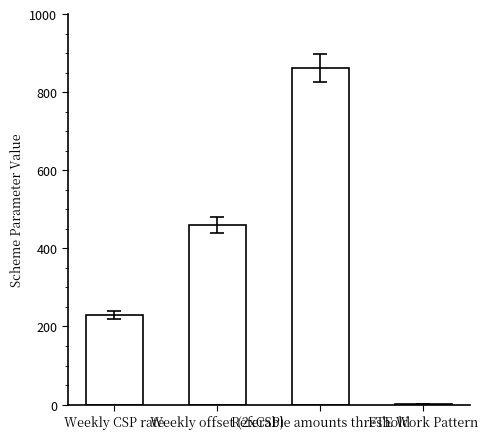

Reading right to left, what are all the values shown in this chart?

1.0	861.3	460.6	230.3